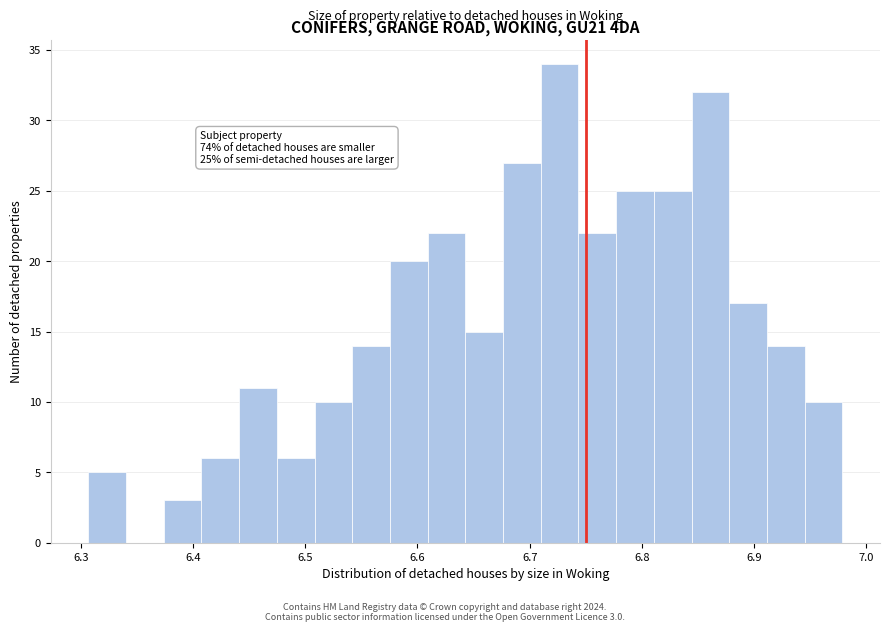

Read against the x-axis, roughly where is the centre of the tallest bar?

6.73